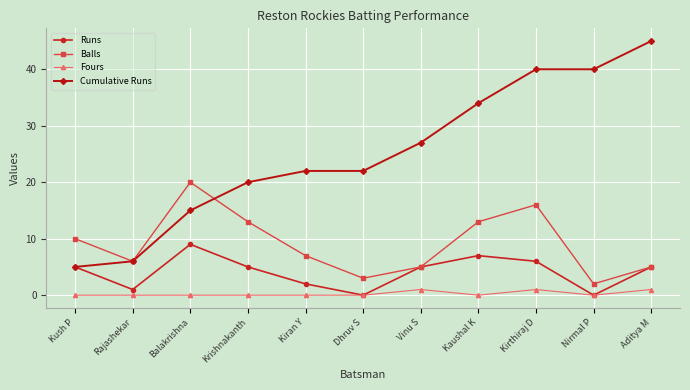

Is it true that Cumulative Runs equals 80 at Aditya M?

False